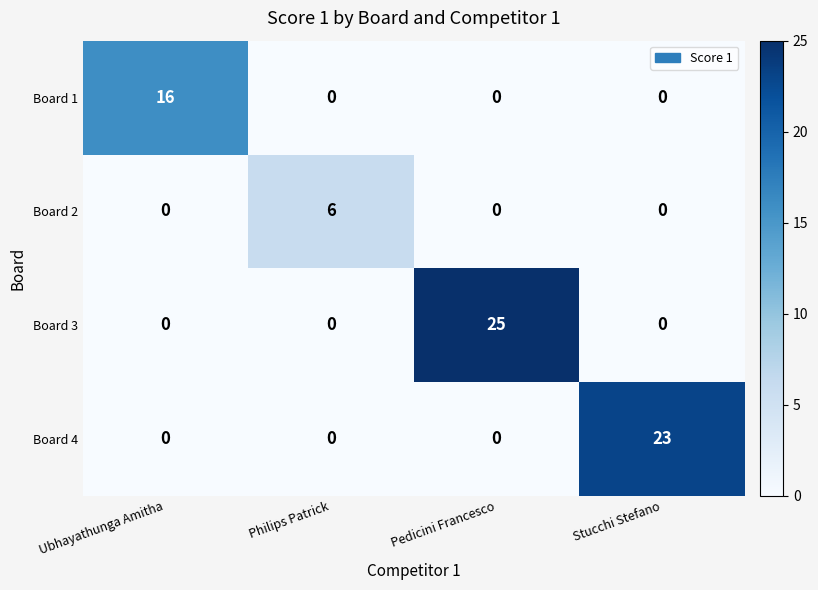

What is the greatest value displayed?

25